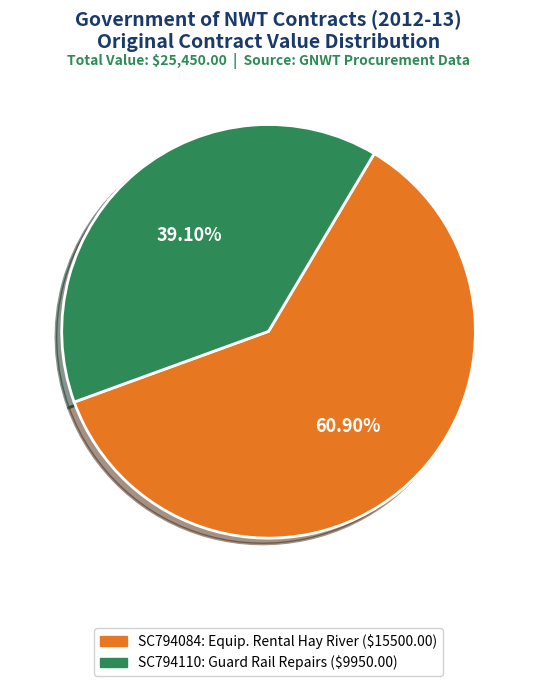

Is there any slice that represents more than half of the pie?

Yes